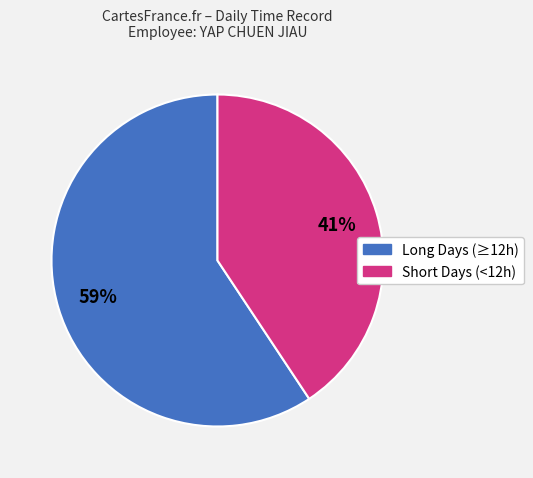

To the nearest percent, what is the average slice percentage?

50%